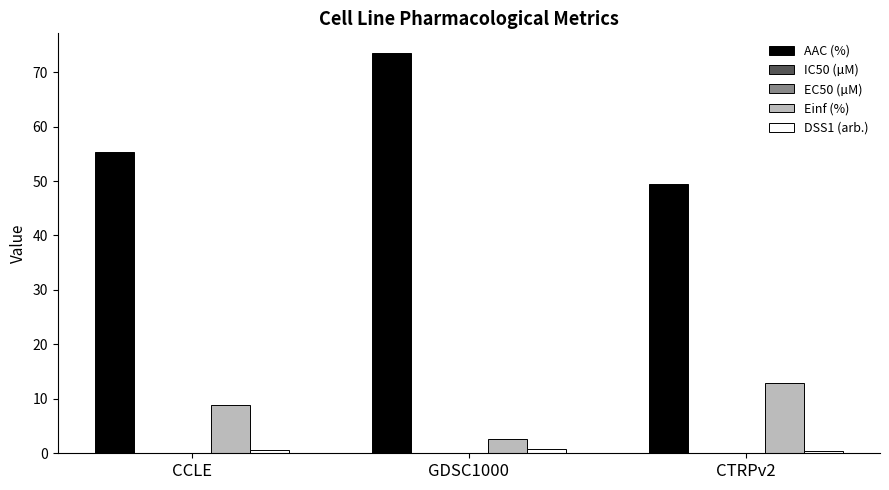

How many groups of bars are there?

3